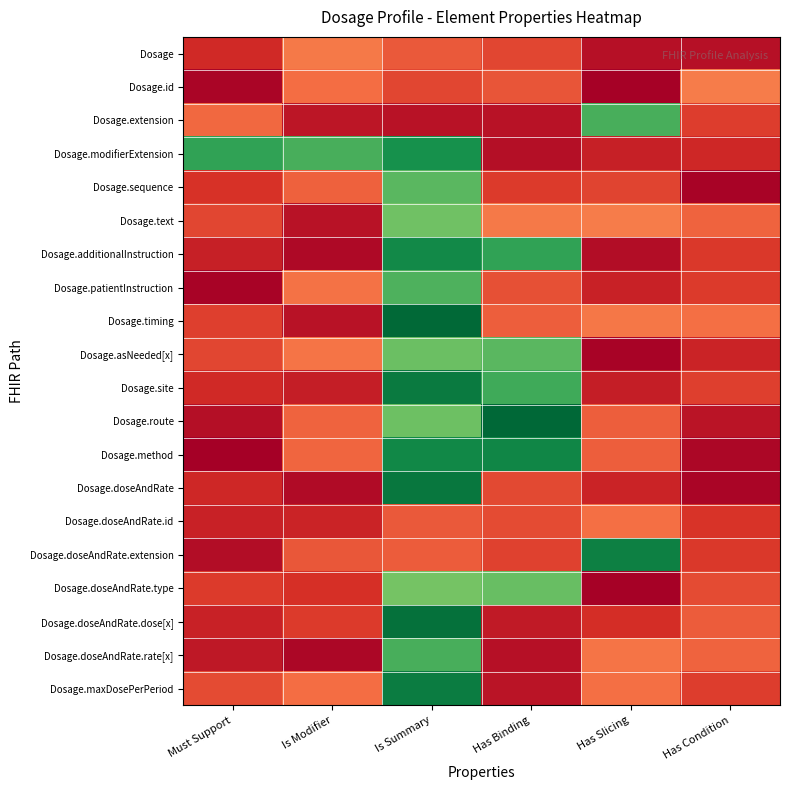

Rank the series by their maximum value, from lowest to highest.

Dosage.doseAndRate.id, Dosage, Dosage.id, Dosage.text, Dosage.doseAndRate.type, Dosage.asNeeded[x], Dosage.sequence, Dosage.patientInstruction, Dosage.doseAndRate.rate[x], Dosage.extension, Dosage.modifierExtension, Dosage.additionalInstruction, Dosage.method, Dosage.doseAndRate.extension, Dosage.maxDosePerPeriod, Dosage.site, Dosage.doseAndRate, Dosage.doseAndRate.dose[x], Dosage.timing, Dosage.route